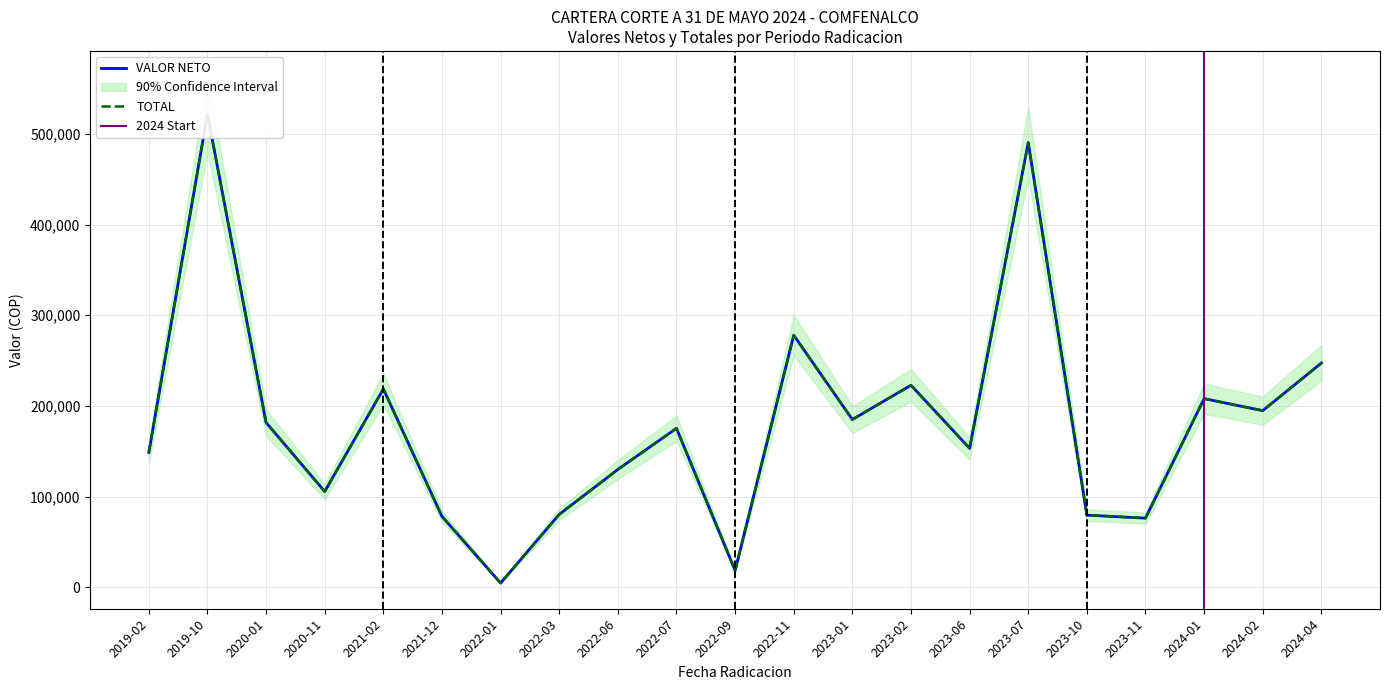

What is the sum of all TOTAL values?

3798387